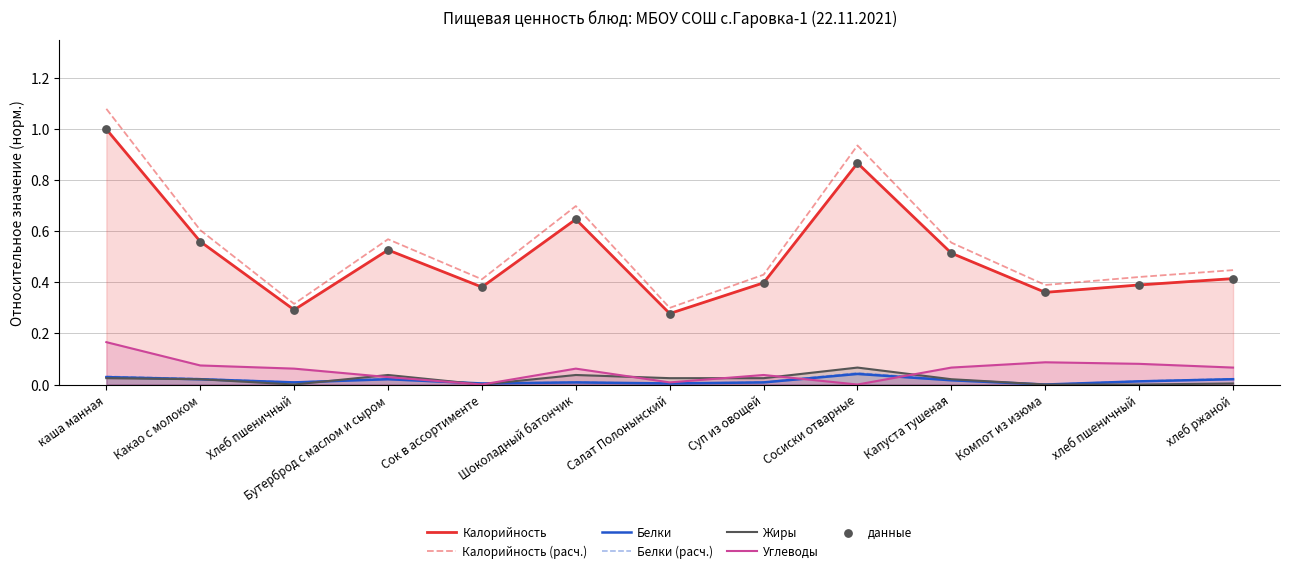

Which series contains the highest Y value?

Калорийность